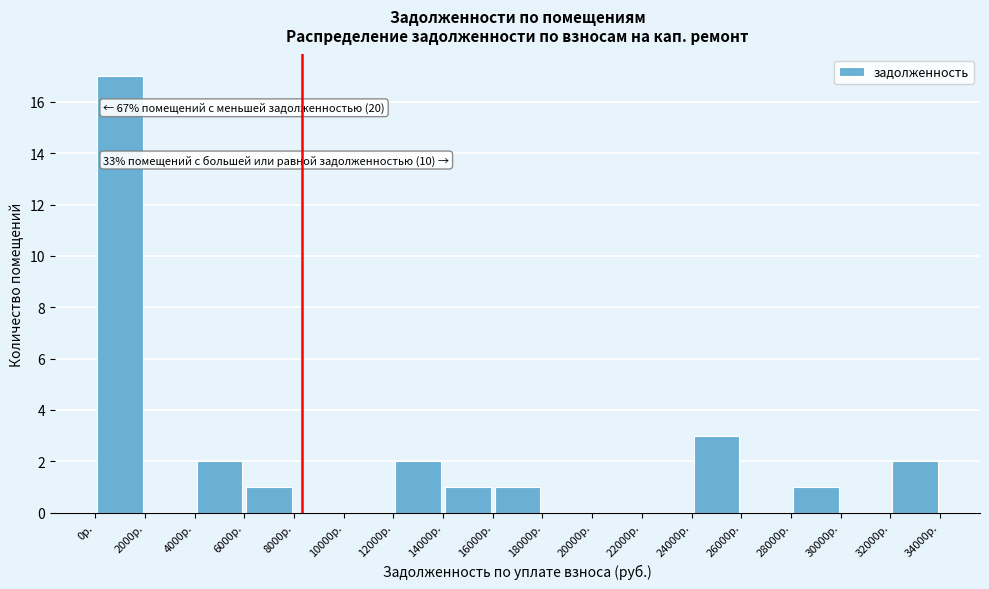

Over which range of the x-axis is the bar tallest?

0 to 2000